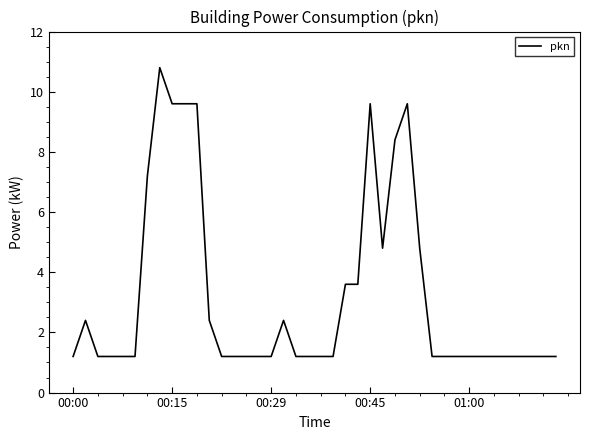

How many categories are shown in the chart?

40